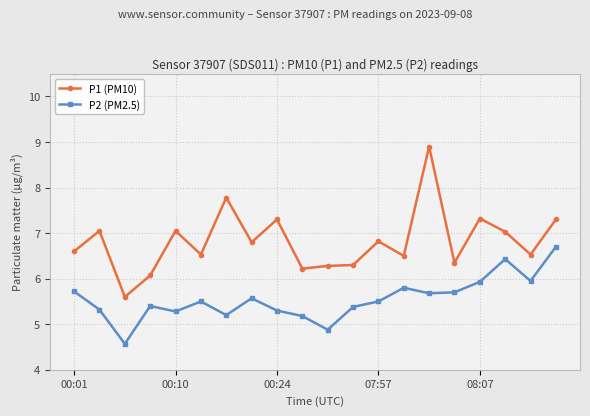

What is the value of the P2 (PM2.5) point at the 8th from the left?

5.6